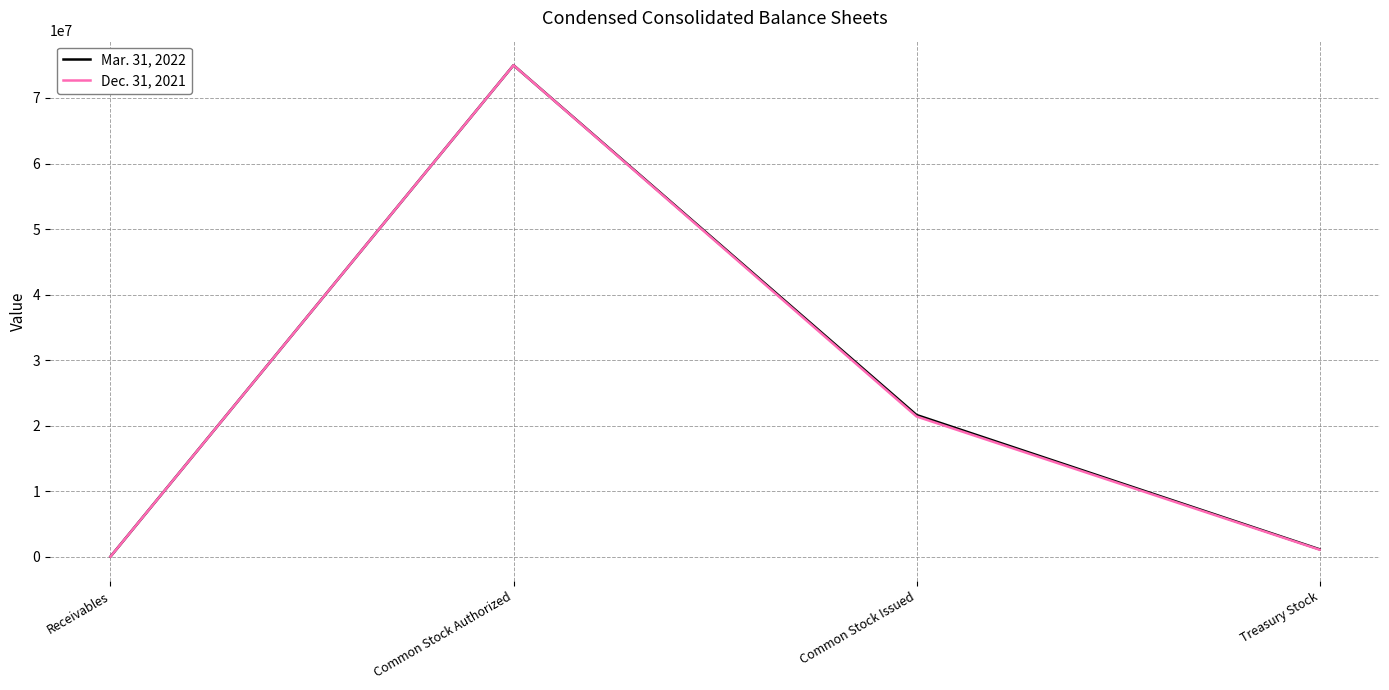

Which label corresponds to the largest value in the chart?

Common Stock Authorized